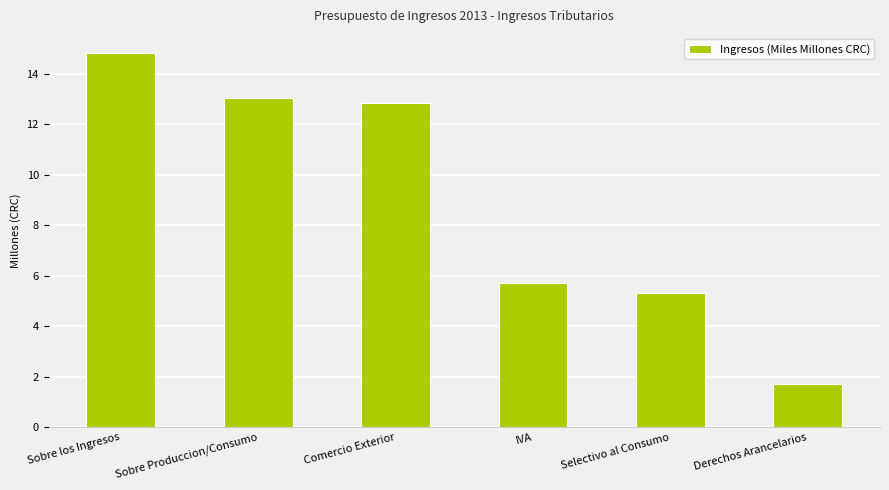

Rank the categories by value from lowest to highest.

Derechos Arancelarios, Selectivo al Consumo, IVA, Comercio Exterior, Sobre Produccion/Consumo, Sobre los Ingresos